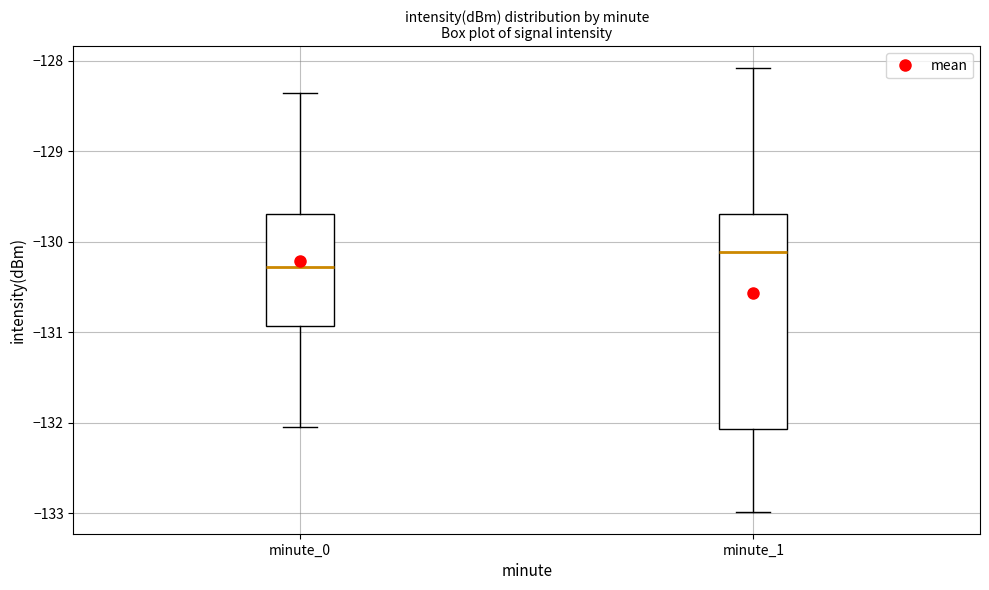

Where is the upper edge of the box for minute_0 on the y-axis? The values are not printed on the chart, so give them approximately, as read against the axis.

-129.7